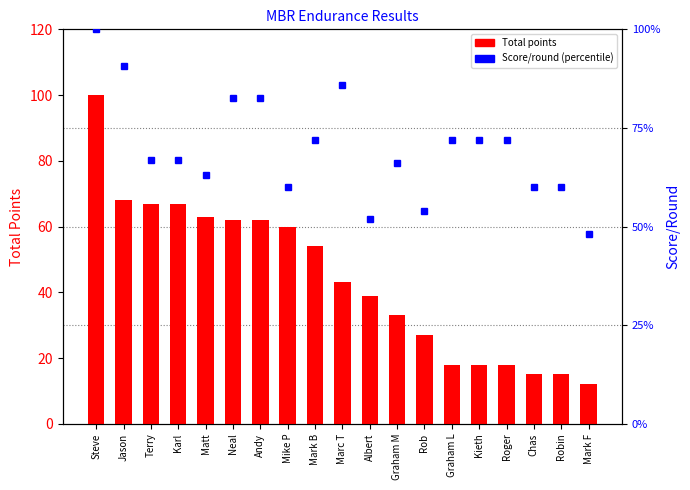

What is the difference between the maximum and minimum values in the percentile rank within sample series?

52.0